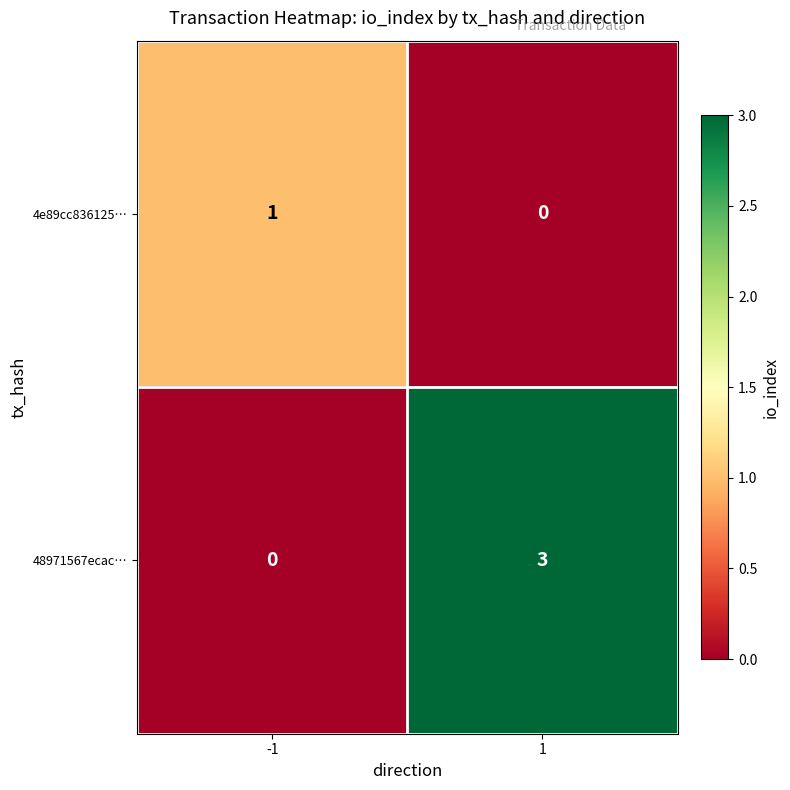

Which series has the widest spread of values?

48971567ecac…